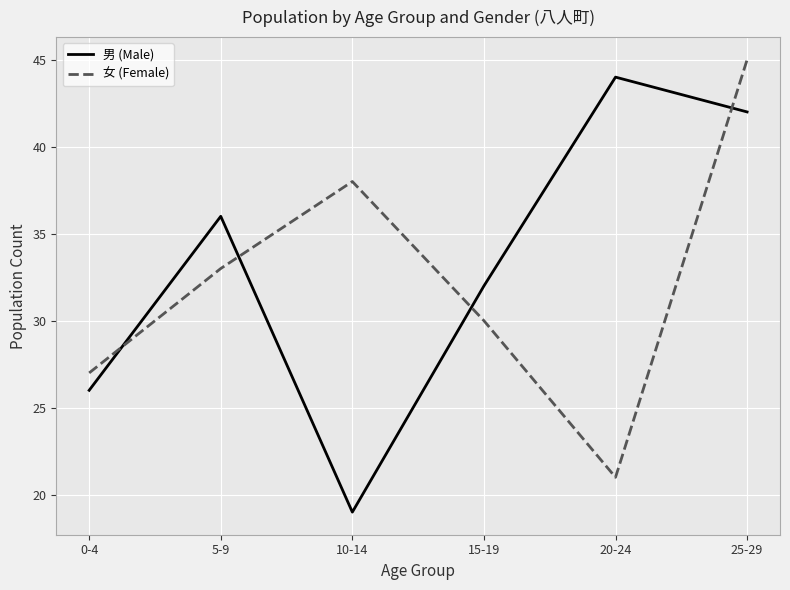

At which category is the sum across all series the highest?

25-29